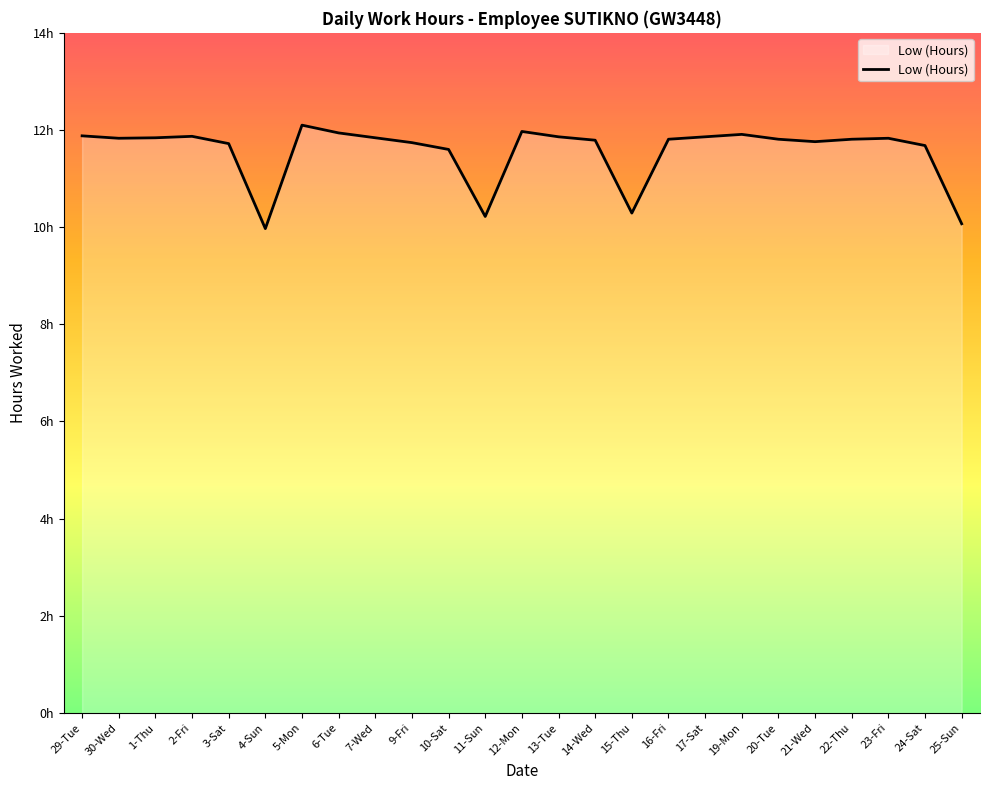

Is this an area chart (filled region under the line)?

Yes